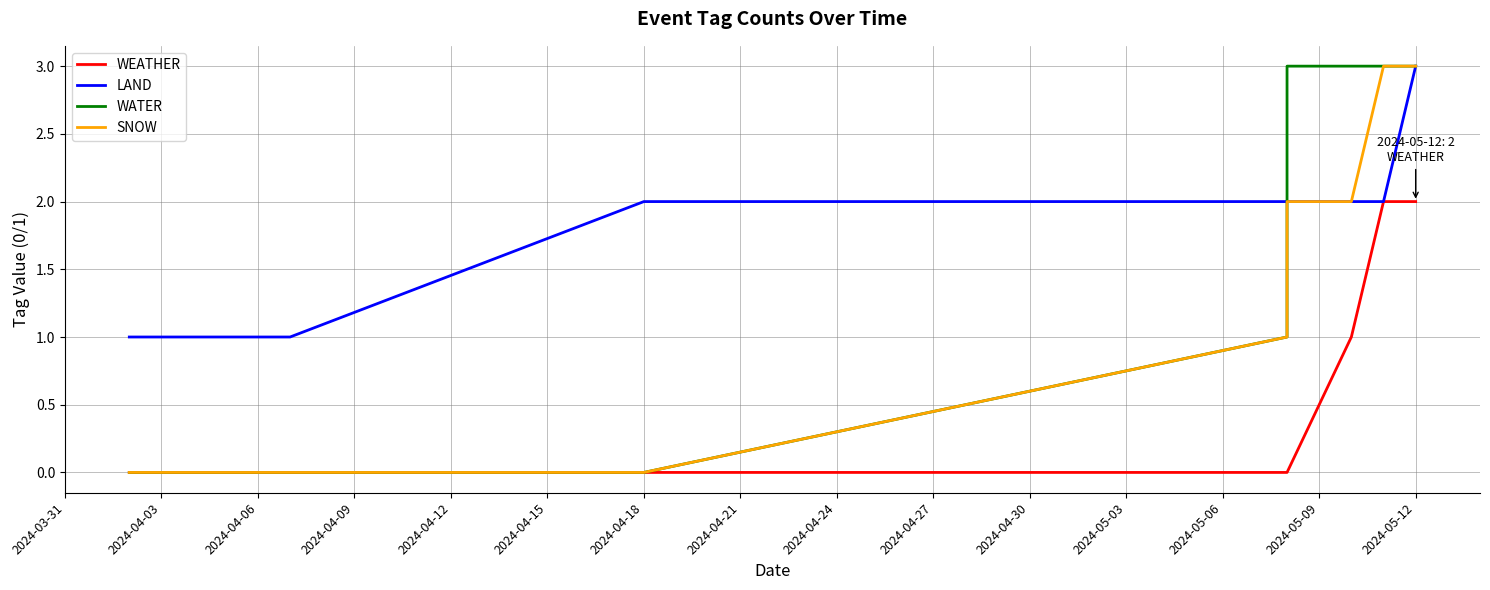

How many positive values does the WEATHER series have?

3